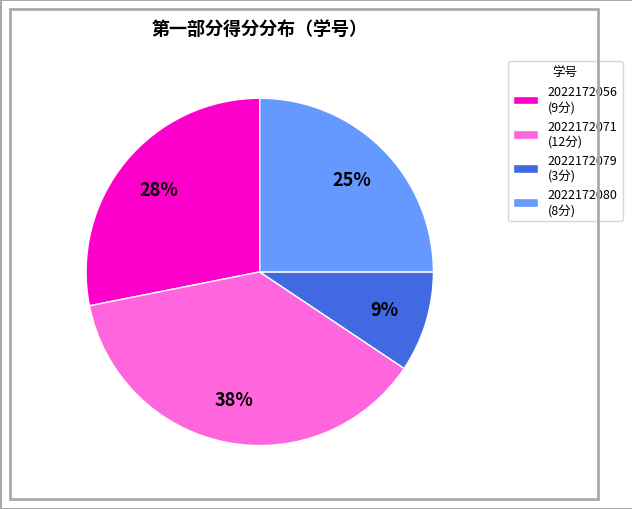

Count the number of slices in the pie.

4